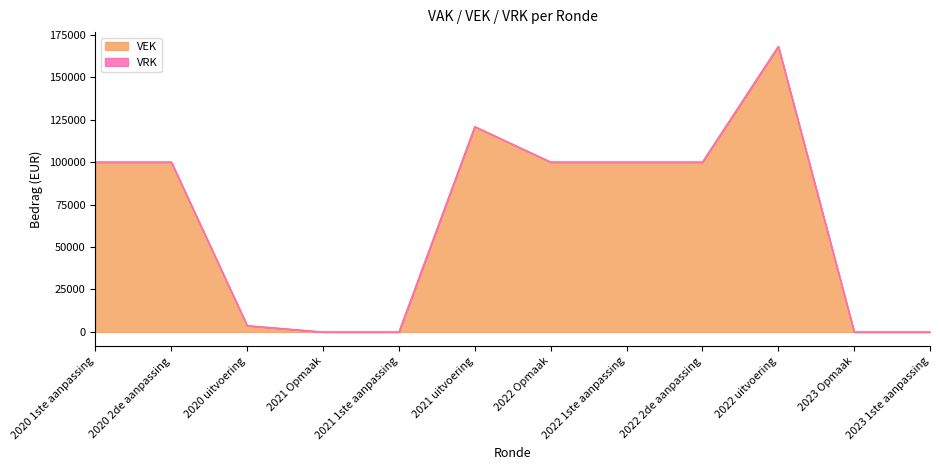

Where is the first local maximum?

2021 uitvoering